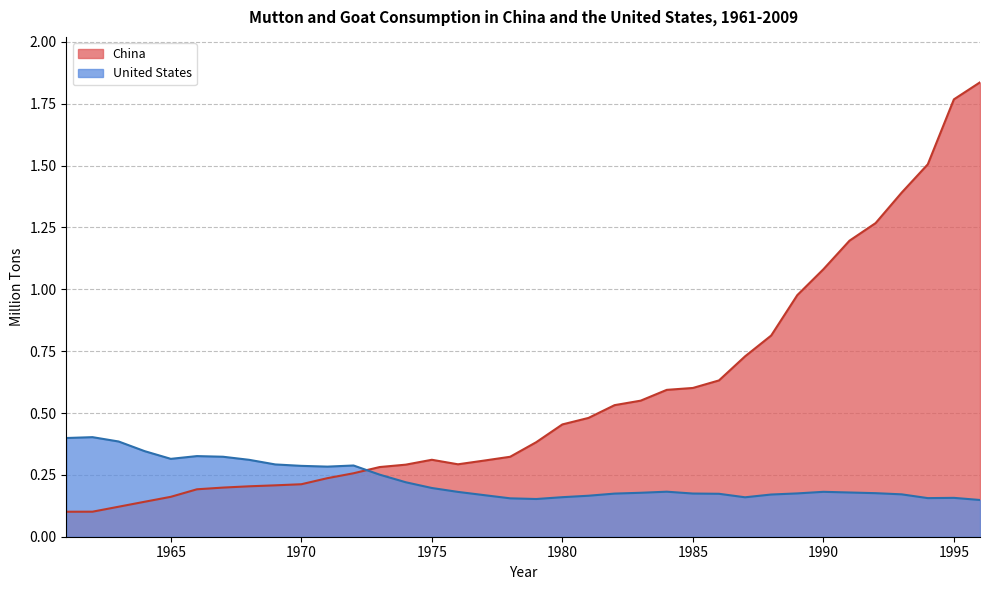

Rank the series by their maximum value, from highest to lowest.

China, United States